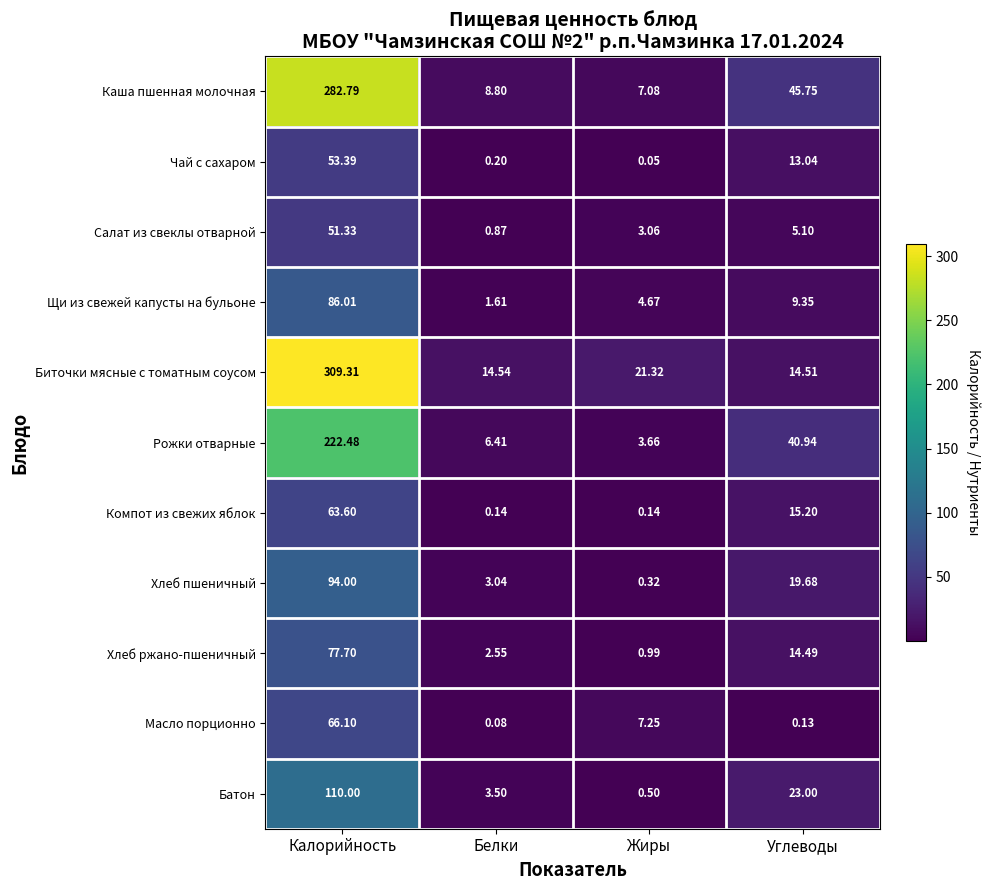

Is the value of Хлеб пшеничный at Калорийность greater than the value of Хлеб ржано-пшеничный at Белки?

Yes